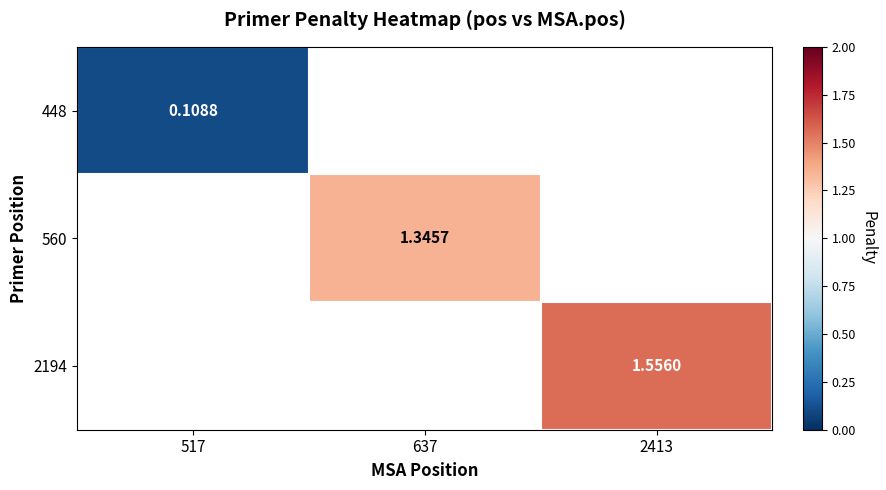

Which has a higher value, 517 or 2413?

2413